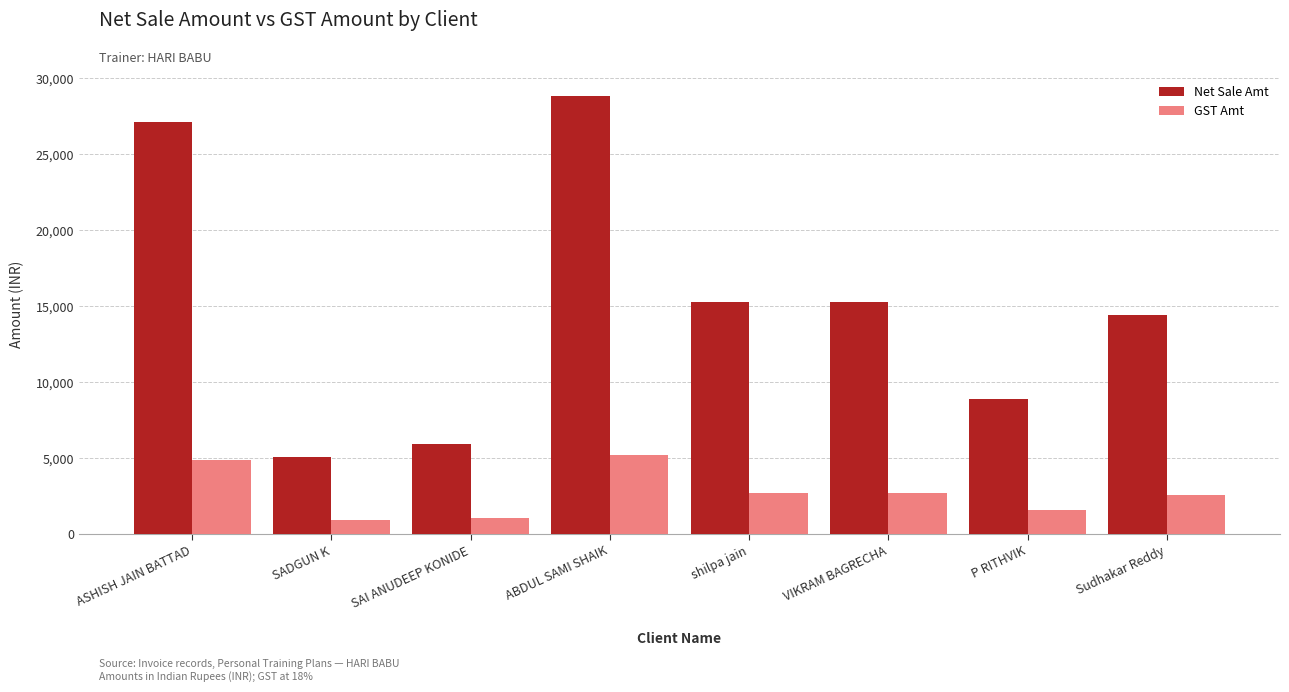

Does the chart contain stacked bars?

No